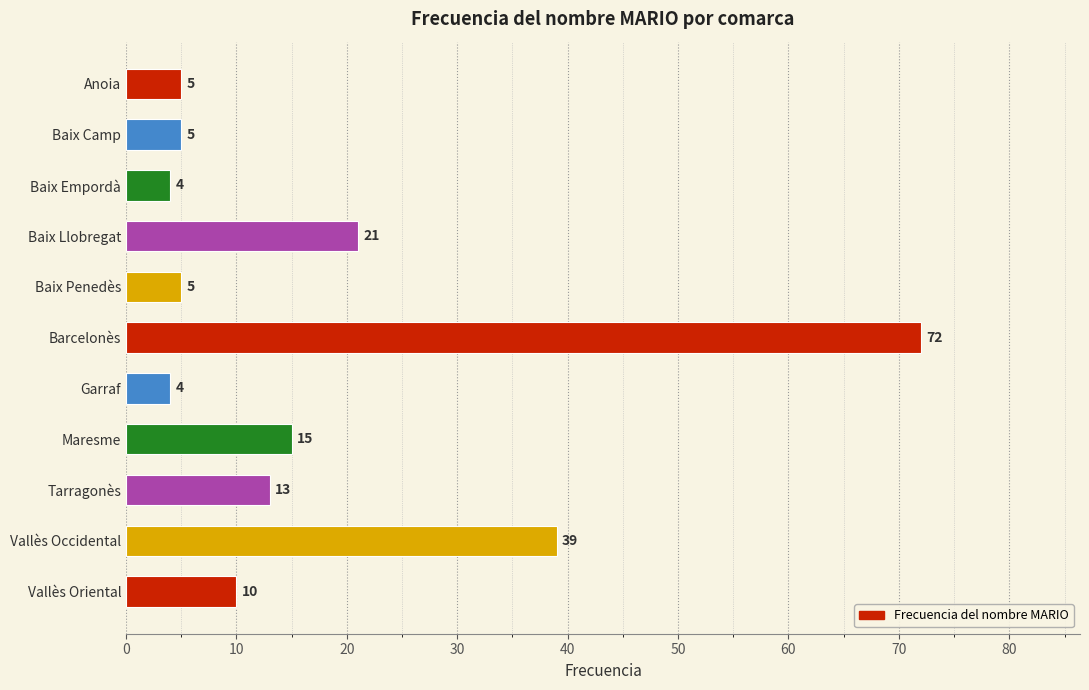

What position from the top is Tarragonès?

9